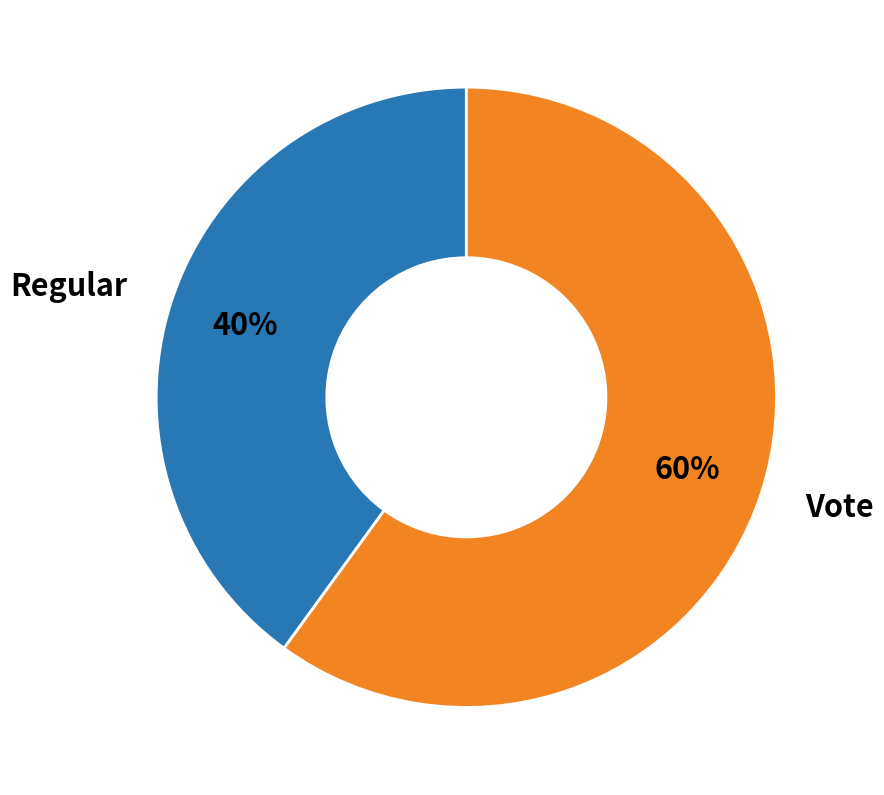

How many segments does this pie chart have?

2